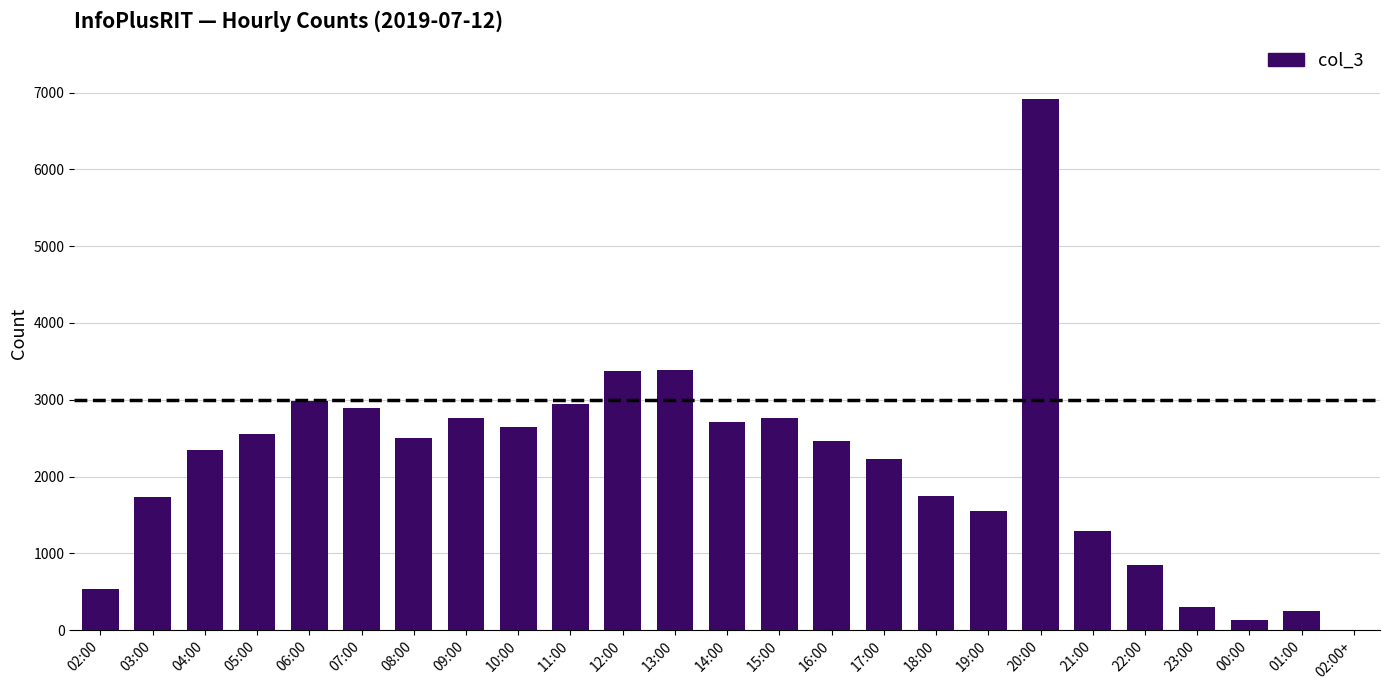

Between 09:00 and 21:00, which is larger?

09:00